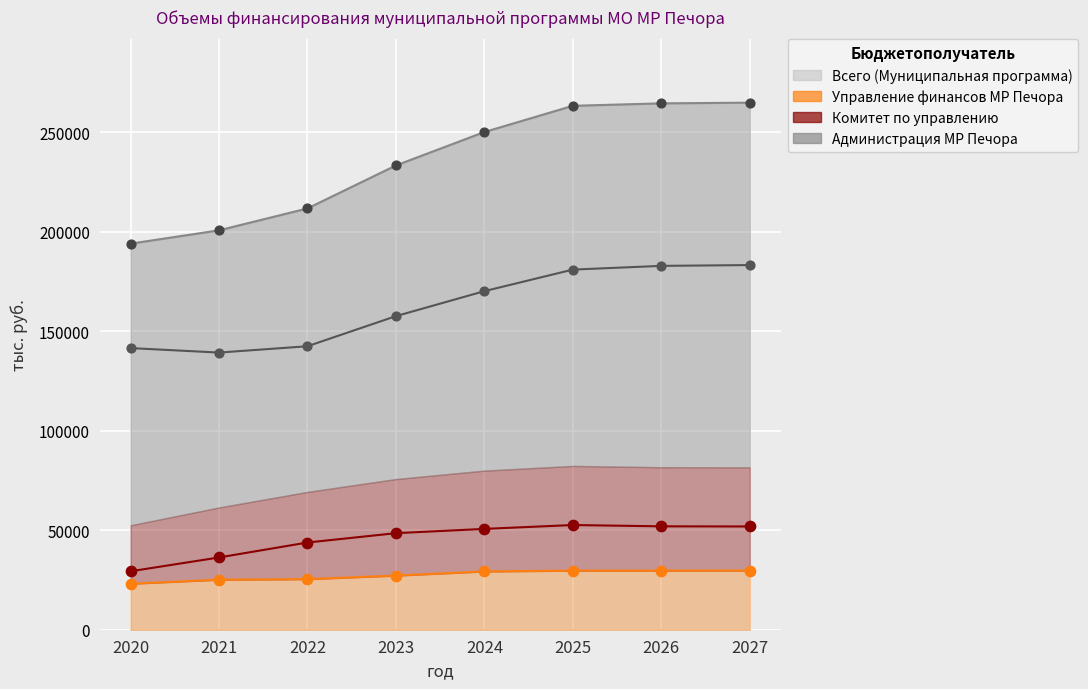

Is the value of Всего (Муниципальная программа) at 2024 greater than the value of Комитет по управлению at 2020?

Yes